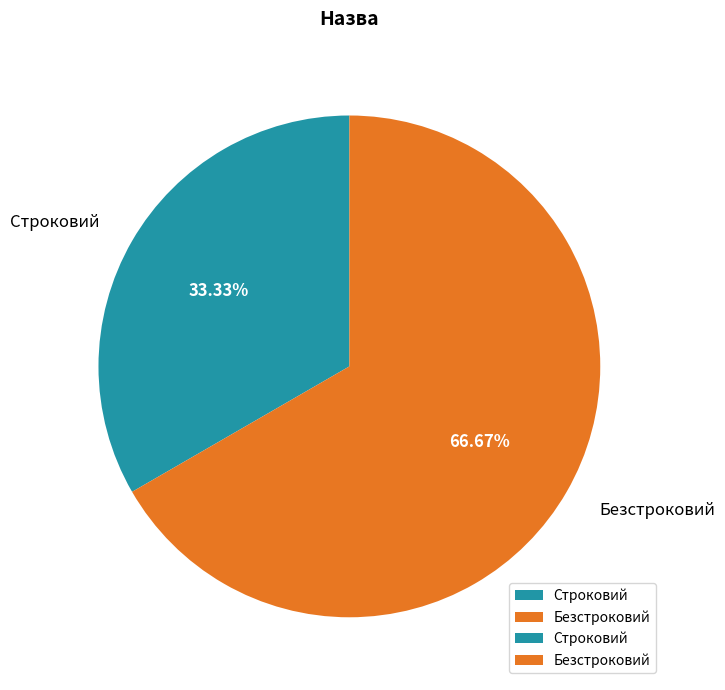

Combined, do Строковий and Безстроковий account for over 50%?

Yes